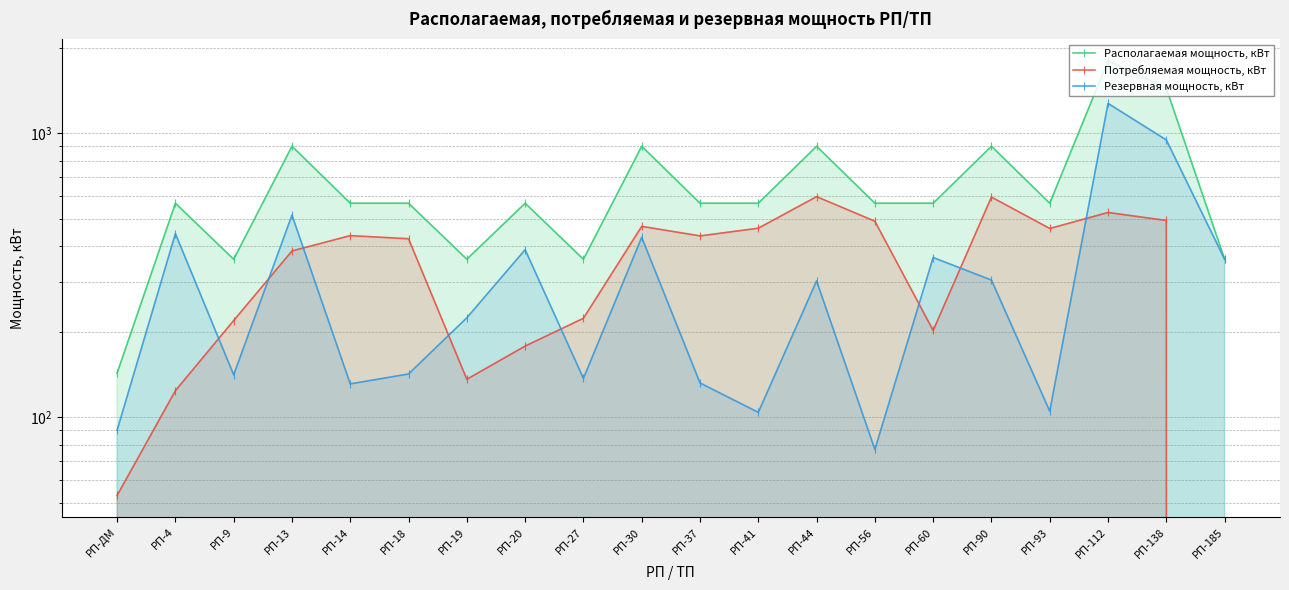

The Резервная мощность, кВт series shows 389 at РП-20. True or false?

True